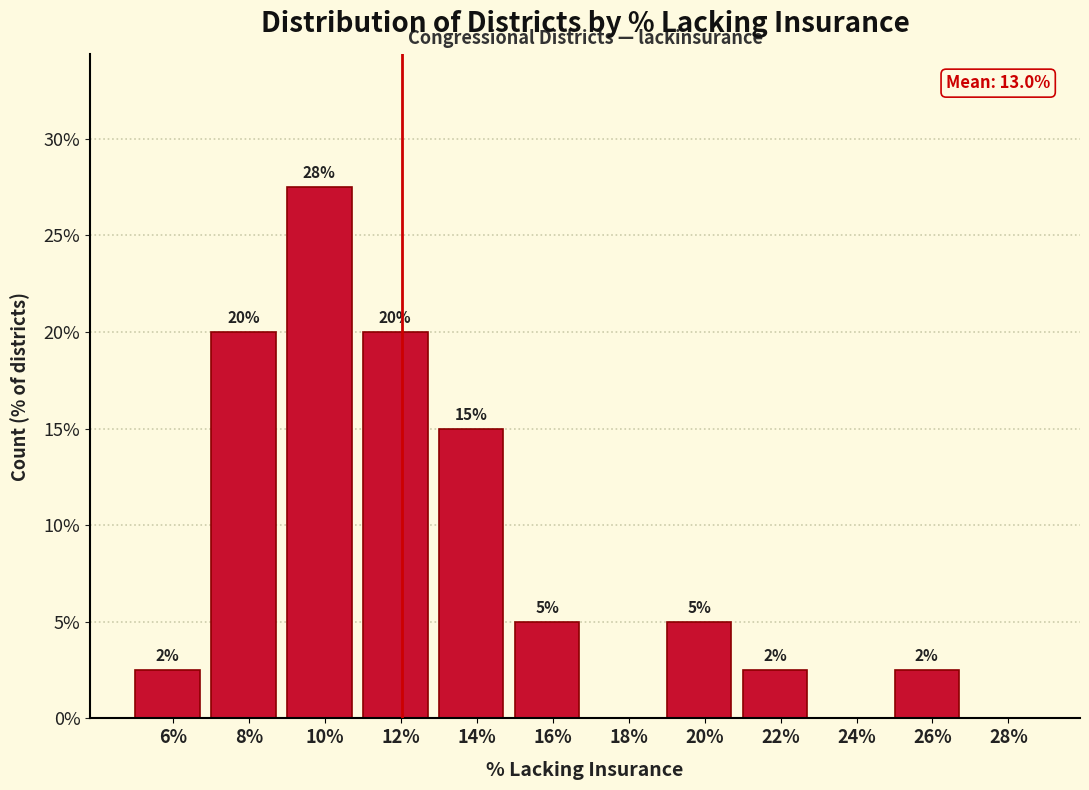

Between 8% and 24%, which is larger?

8%